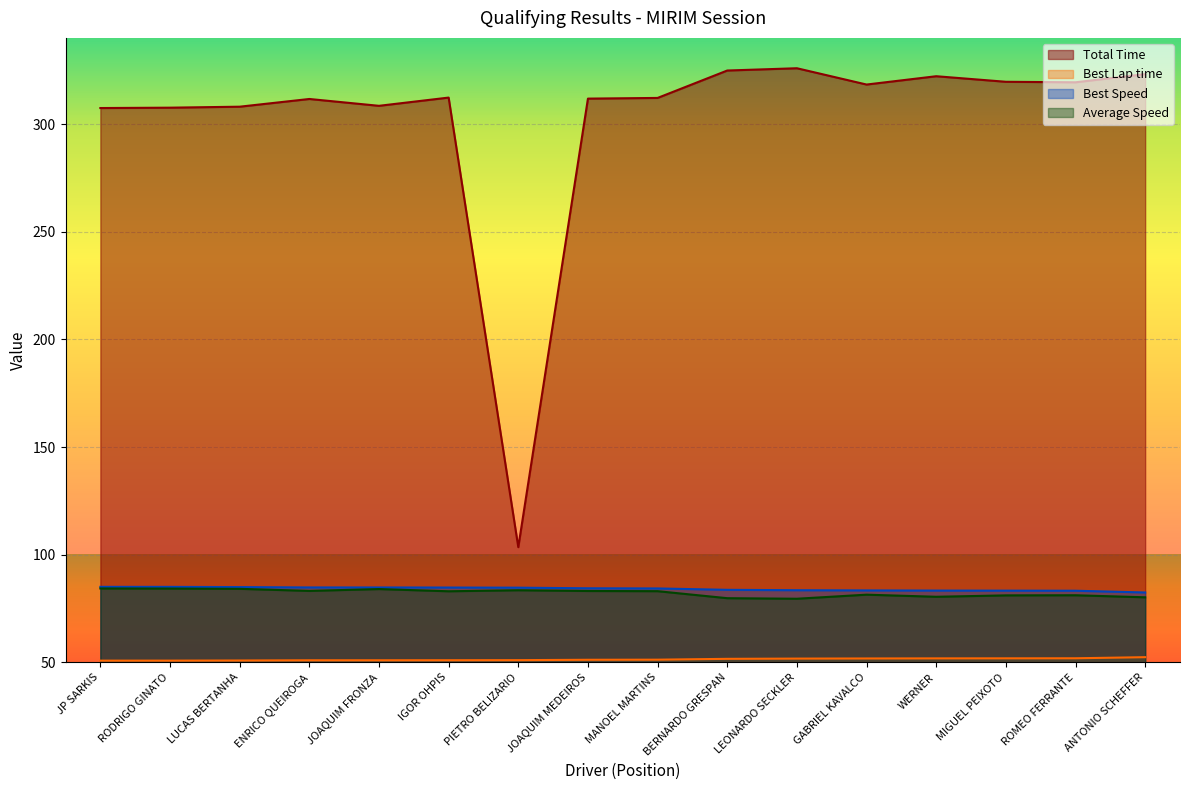

What is the sum of the Best Speed values at JOAQUIM MEDEIROS and ANTONIO SCHEFFER?

166.8